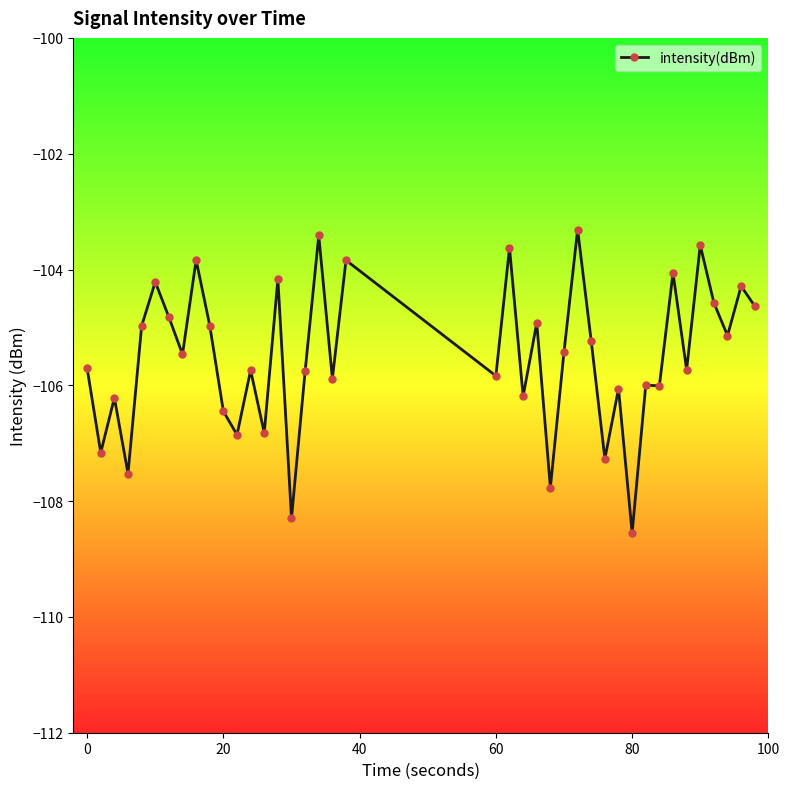

What is the greatest value displayed?

-103.3